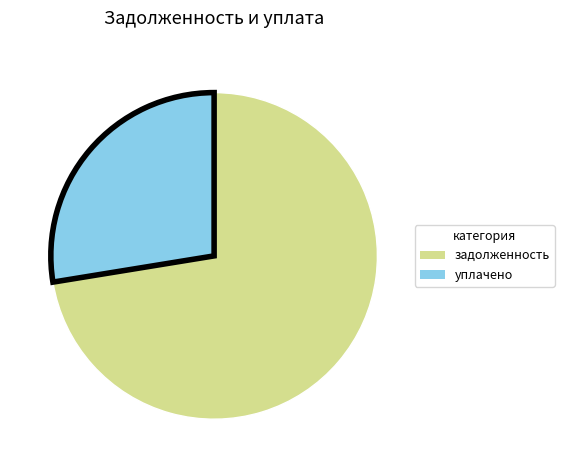

Is there any slice that represents more than half of the pie?

Yes